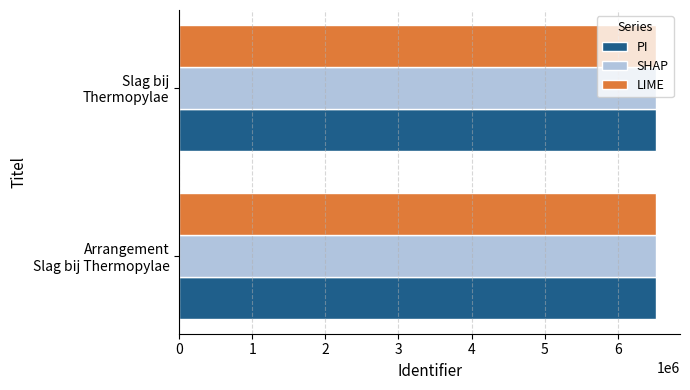

Rank the series by their average value, from highest to lowest.

LIME, SHAP, PI